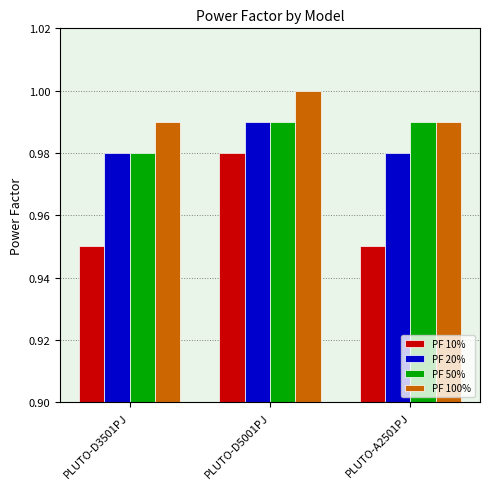

Is it true that PF 50% equals 1.0 at PLUTO-D3501PJ?

True